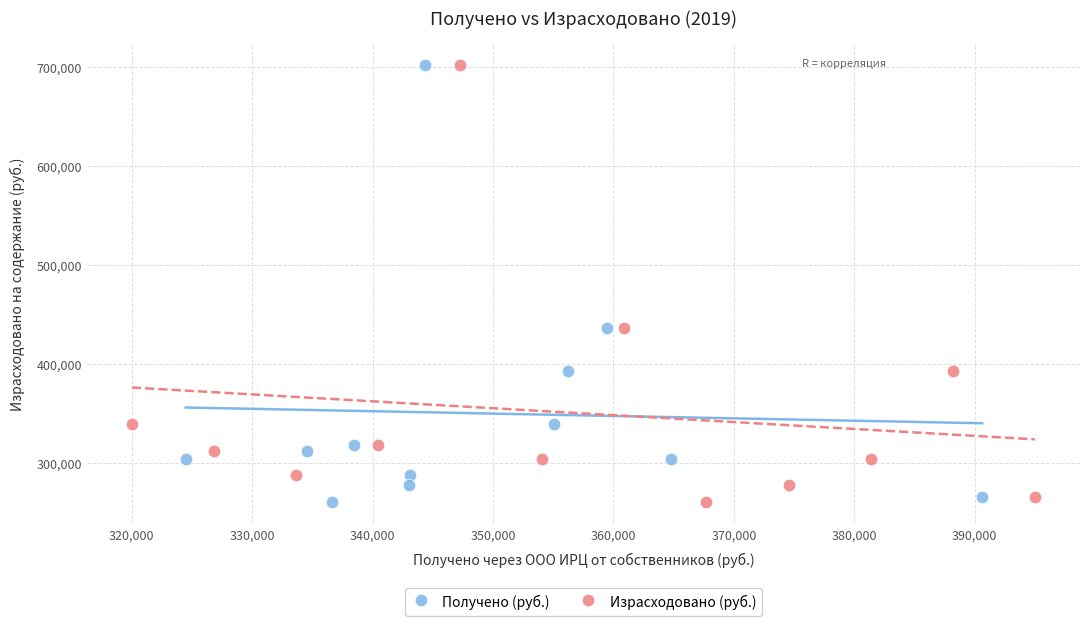

What are all the series names shown in the legend?

Получено (руб.), Израсходовано (руб.)